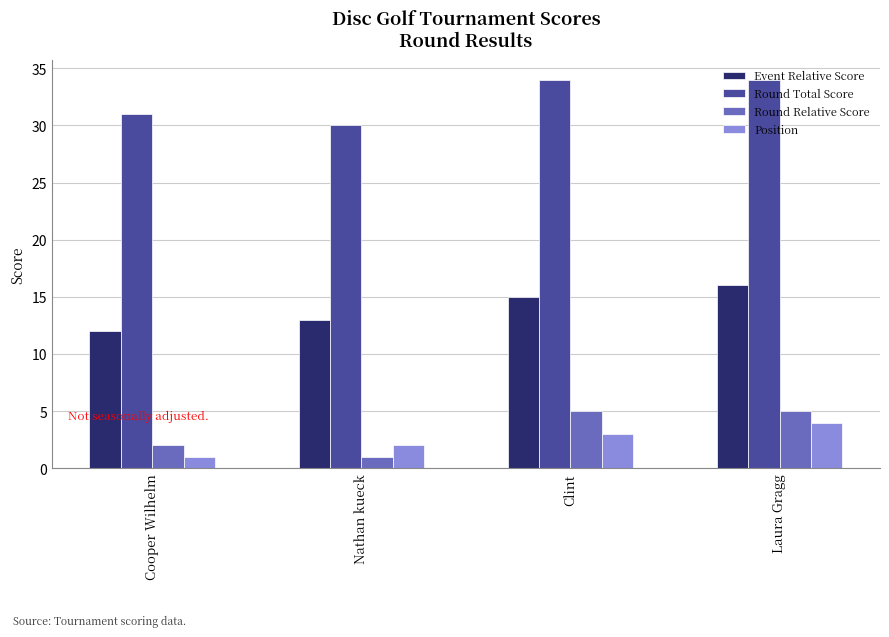

How many data points does each series have?

4